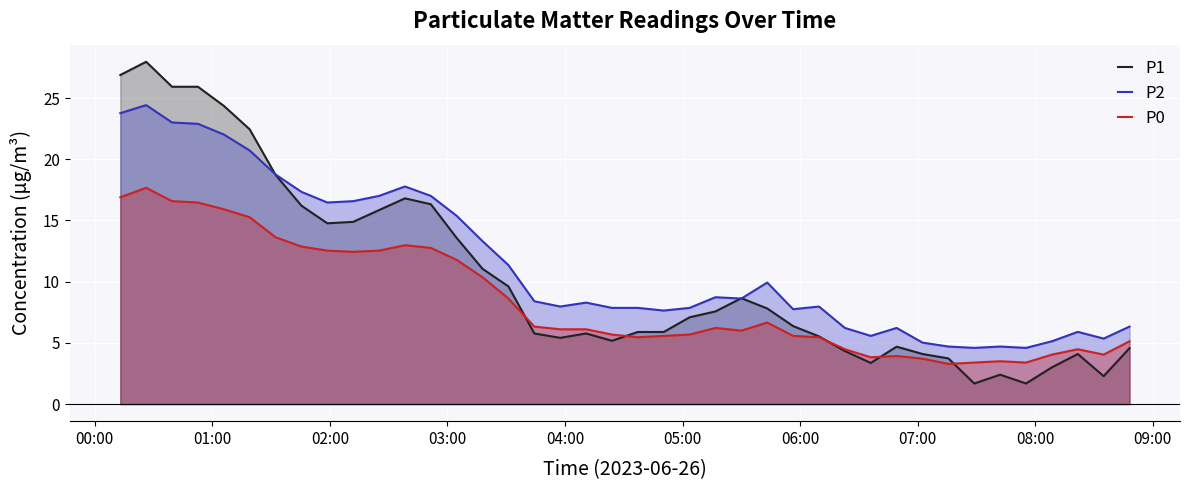

What is the lowest value of the P1 series?

1.7